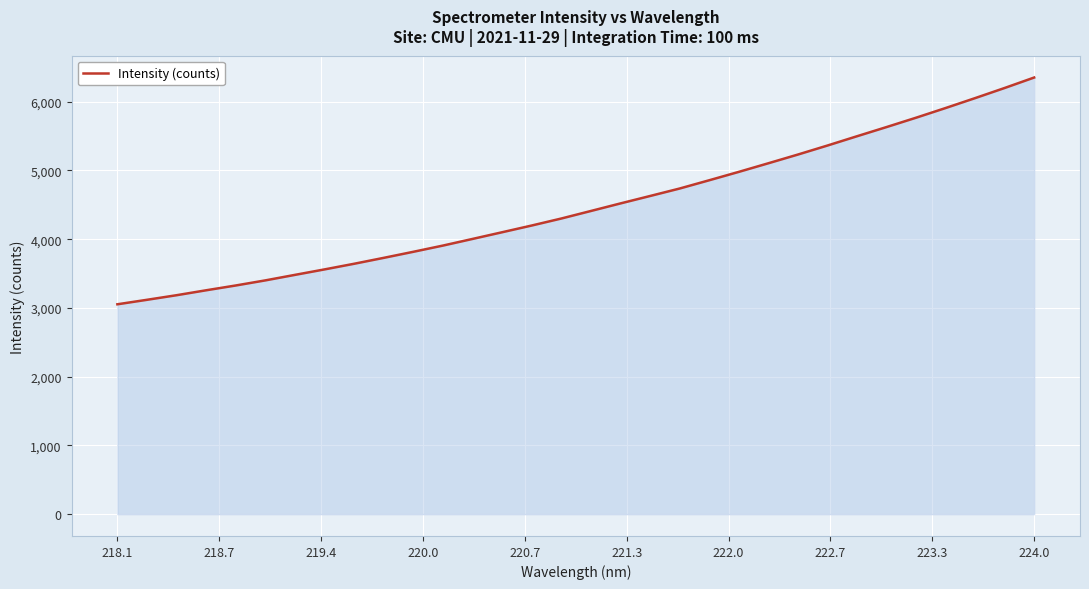

What is the greatest value displayed?

6352.3